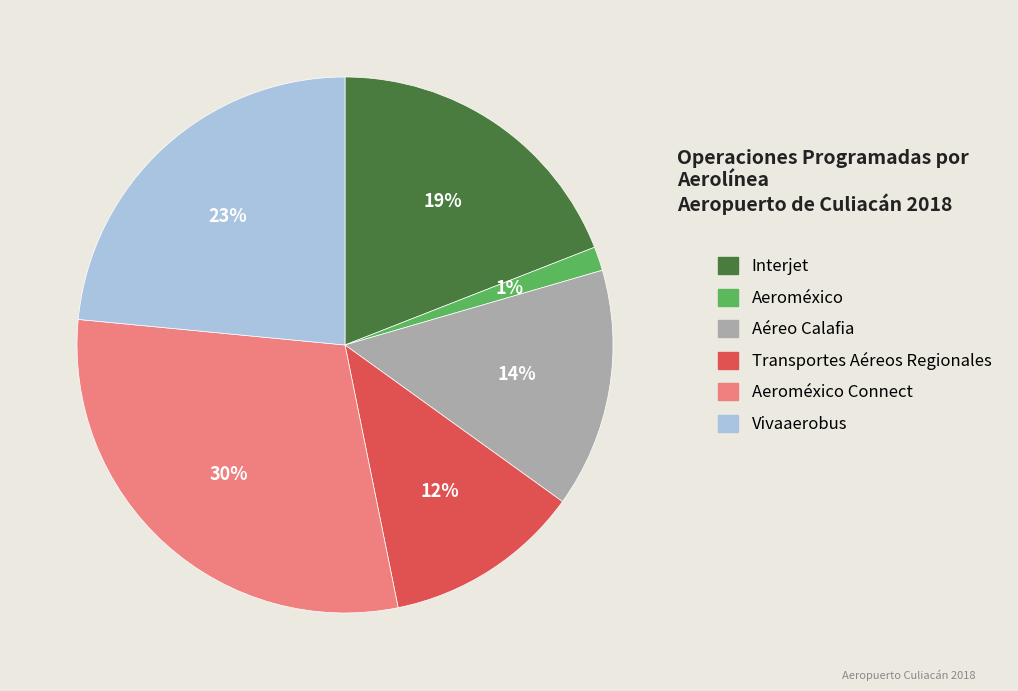

What percentage is the Transportes Aéreos Regionales slice, to the nearest percent?

12%